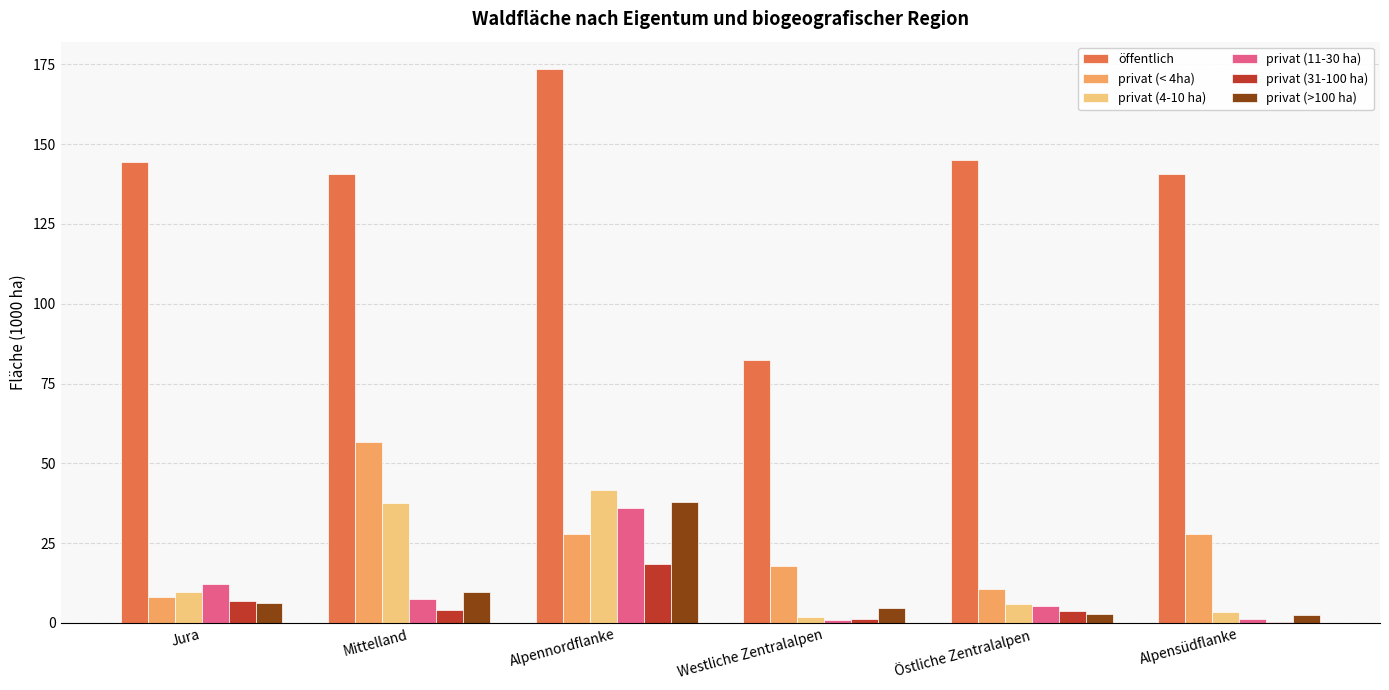

Are the bars grouped side by side (vs. stacked)?

Yes